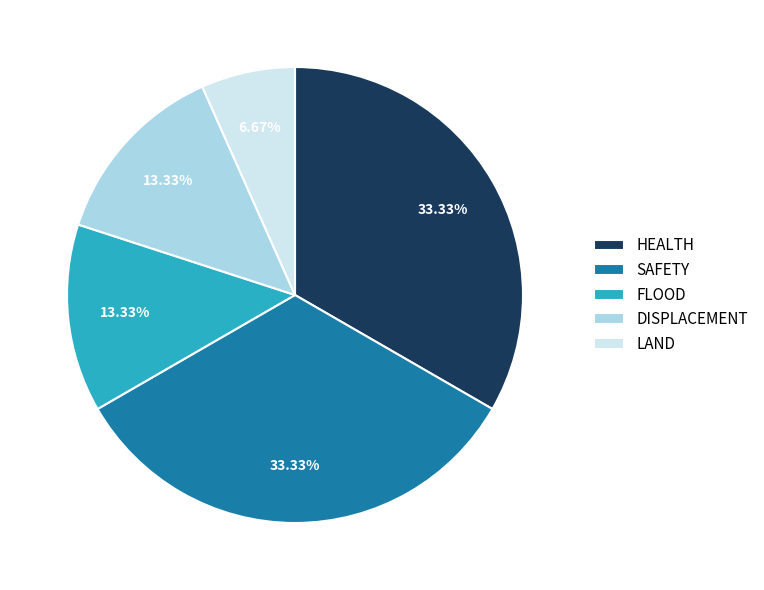

Which has a higher value, LAND or SAFETY?

SAFETY